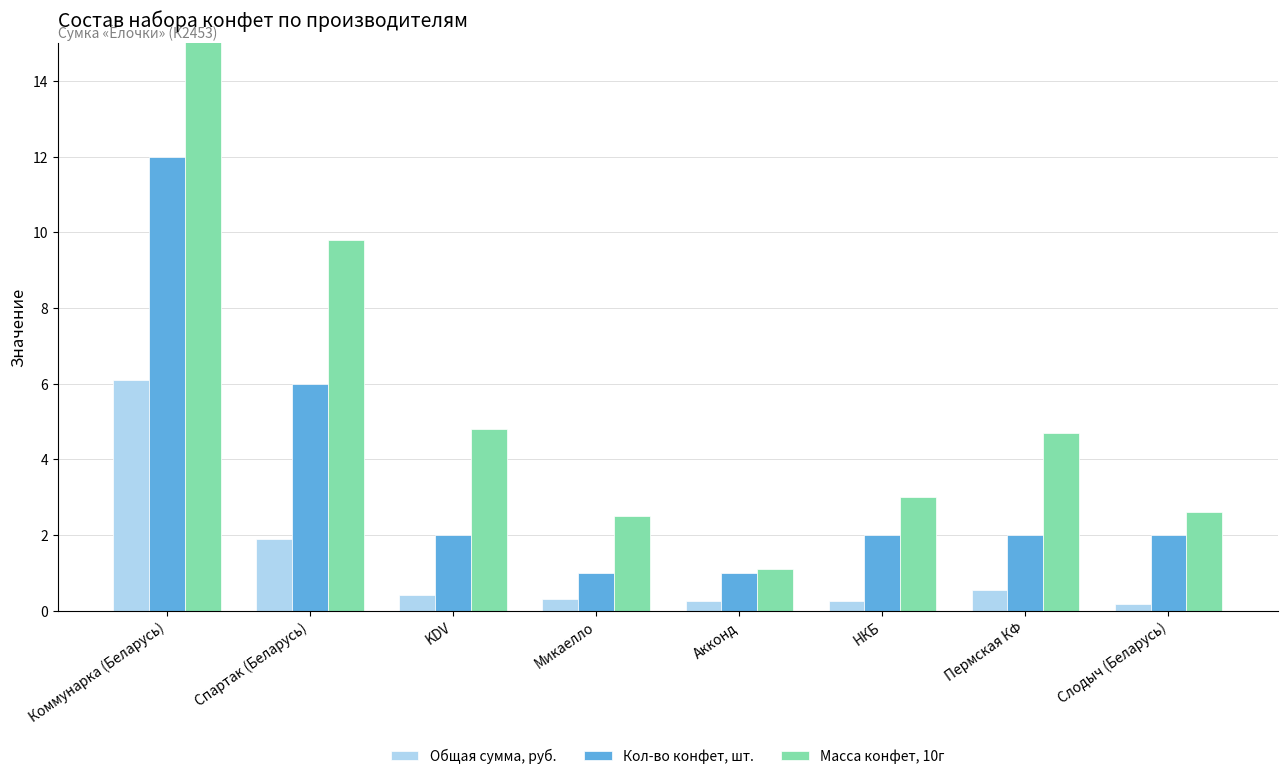

At how many categories does at least one series exceed 16?

1